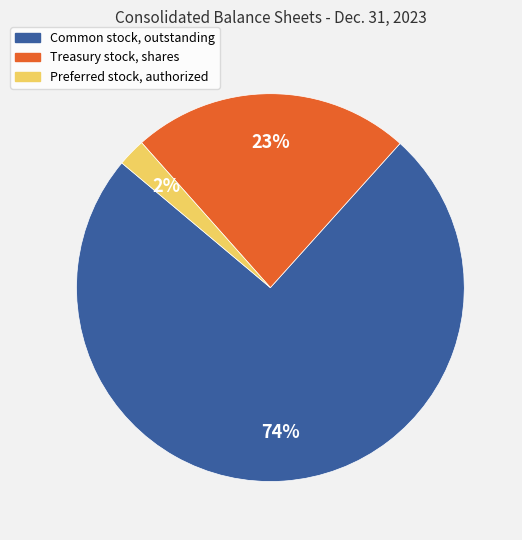

Rank the categories by value from lowest to highest.

Preferred stock, authorized, Treasury stock, shares, Common stock, outstanding